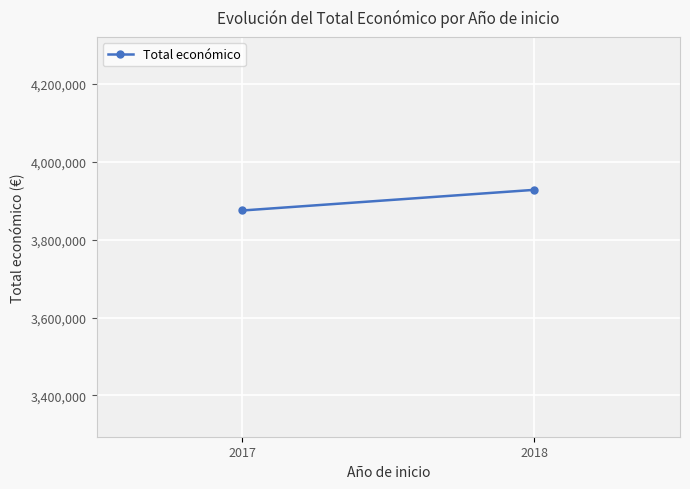

List the labels in order of value, smallest first.

2017, 2018